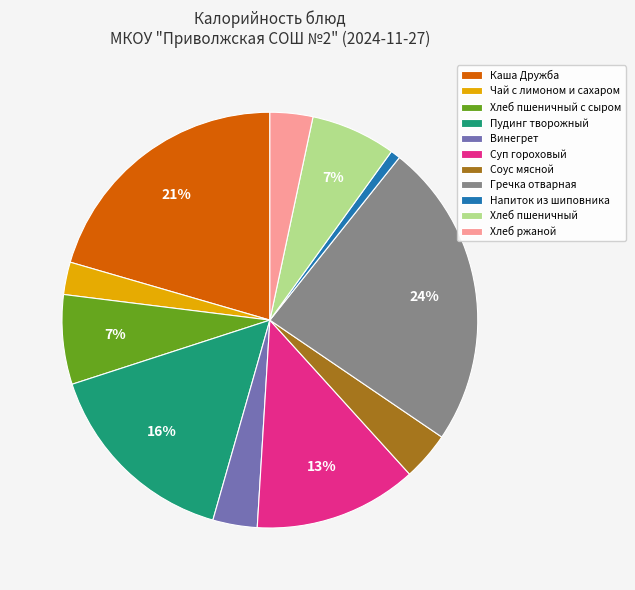

Which has a higher value, Соус мясной or Каша Дружба?

Каша Дружба